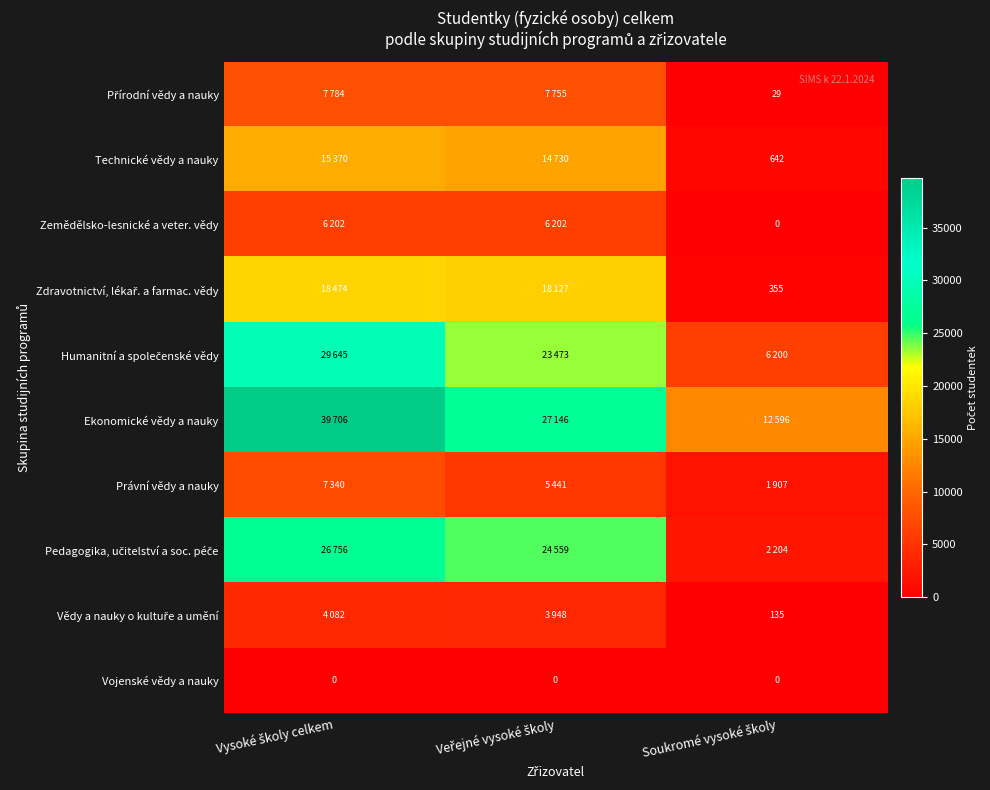

Where does the Technické vědy a nauky series first go above 14730?

Vysoké školy celkem